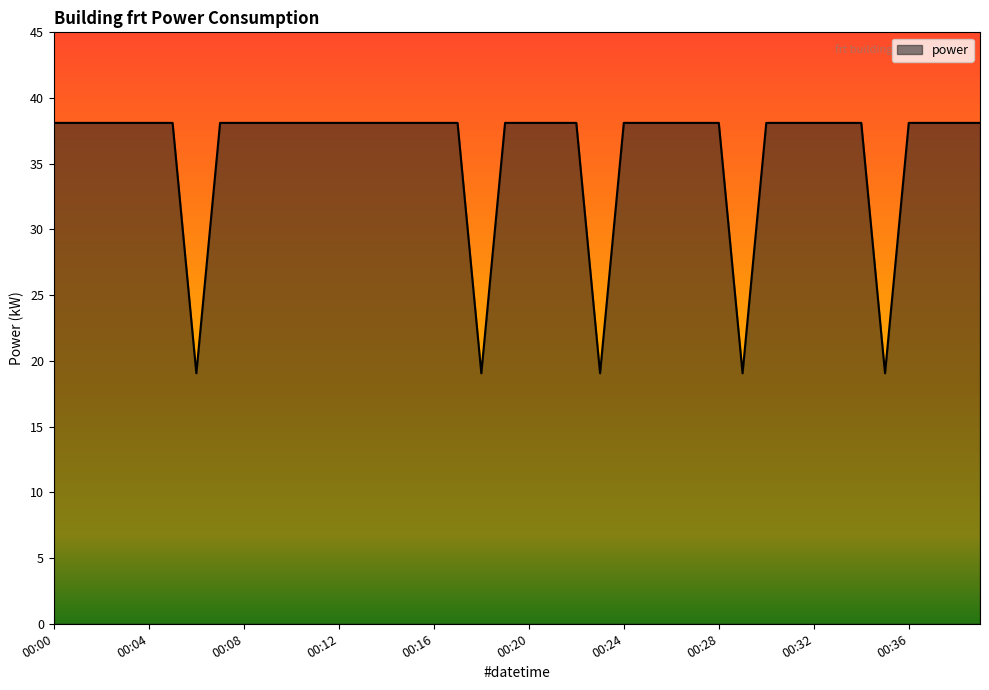

What is the smallest value displayed?

19.1